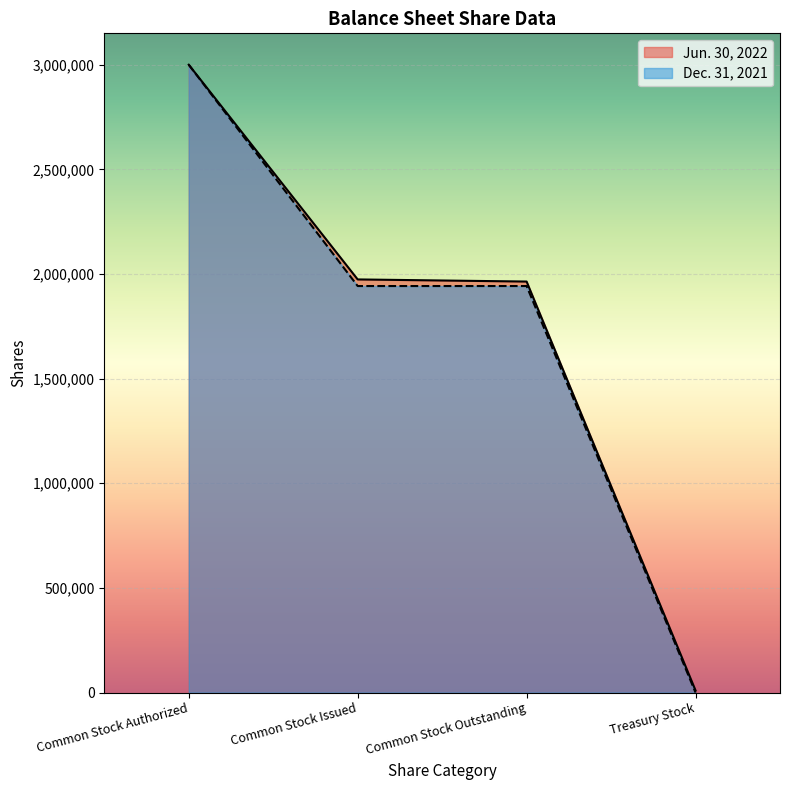

What is the label of the 1st point from the left?

Common Stock Authorized